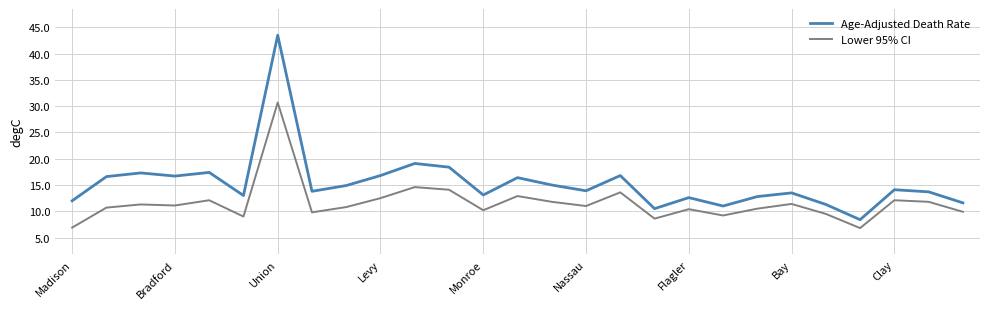

Which series has the largest total across all categories?

Age-Adjusted Death Rate